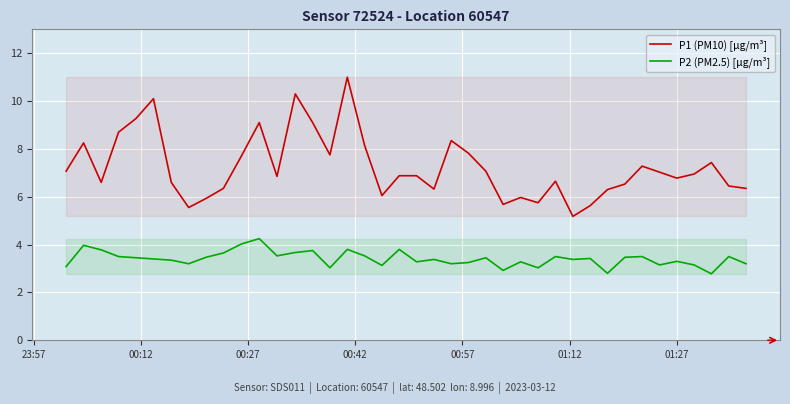

True or false: P1 (PM10) [µg/m³] and P2 (PM2.5) [µg/m³] intersect in this chart.

False